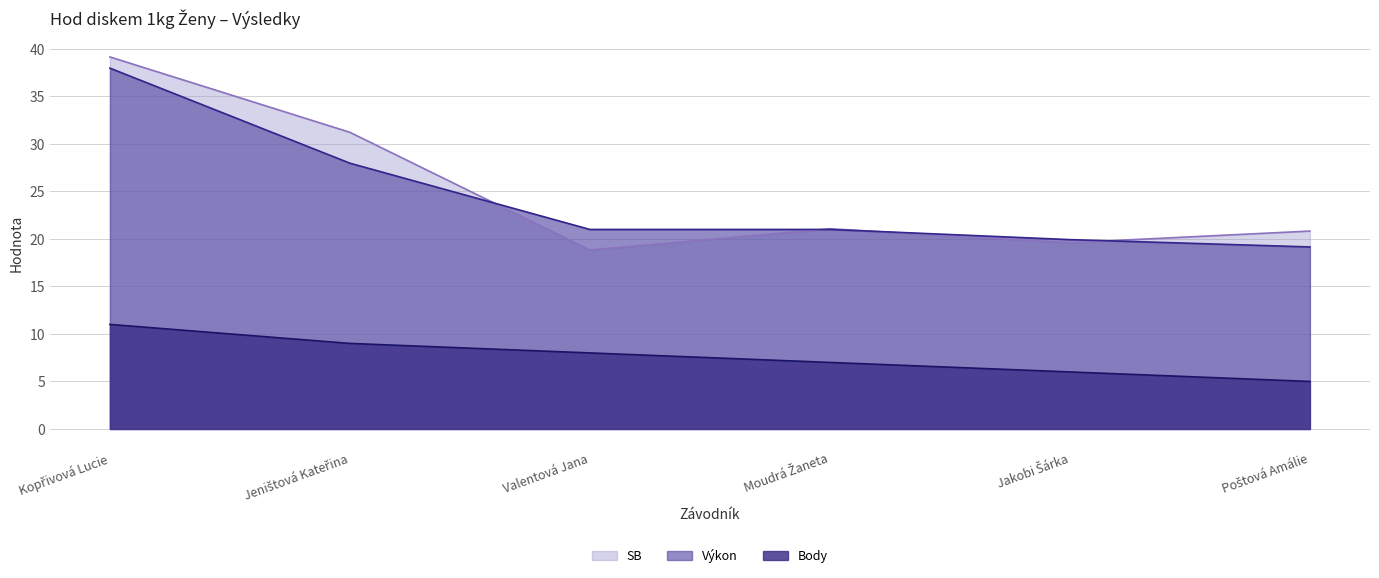

Is it true that SB equals 12.0 at Jeništová Kateřina?

False